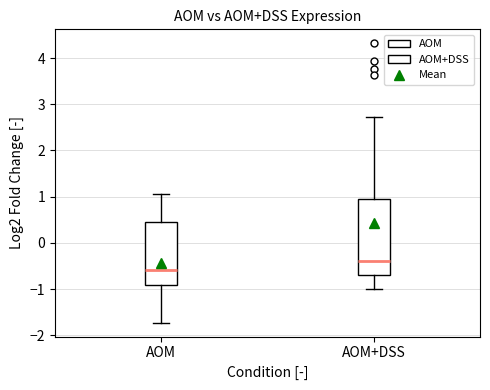

Where does the median line of the box for AOM sit on the y-axis? The values are not printed on the chart, so give them approximately, as read against the axis.

-0.6